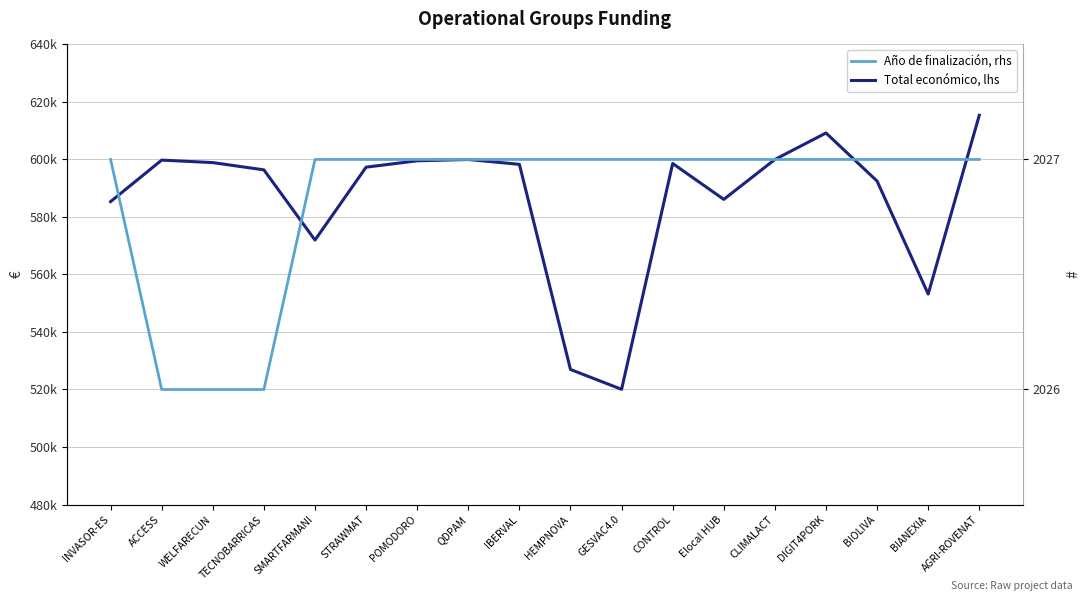

Which has a higher value, POMODORO or DIGIT4PORK?

DIGIT4PORK